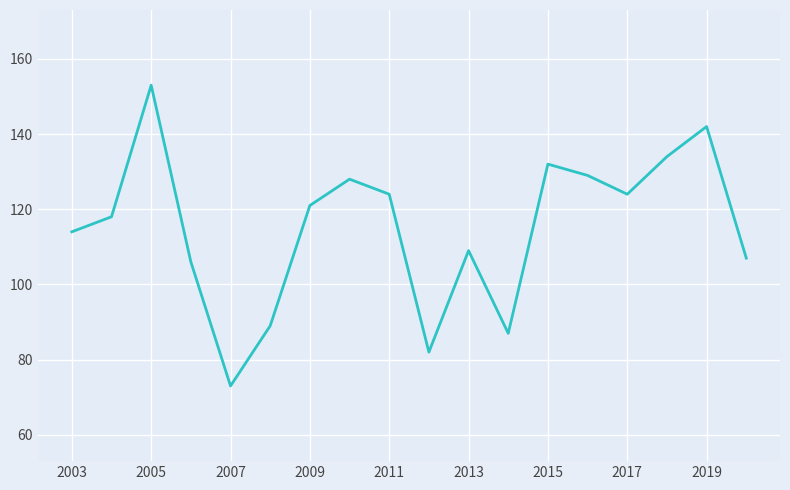

What is the average value?

115